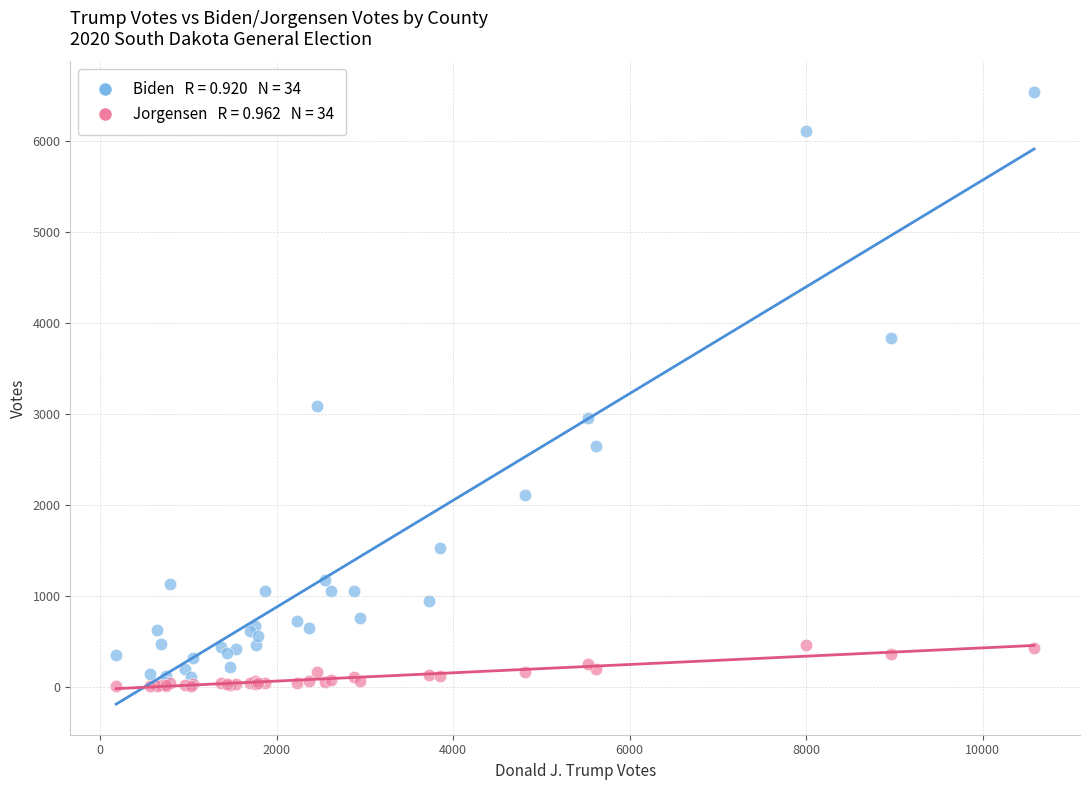

Across all series, what Y value is closest to 3272?

3083